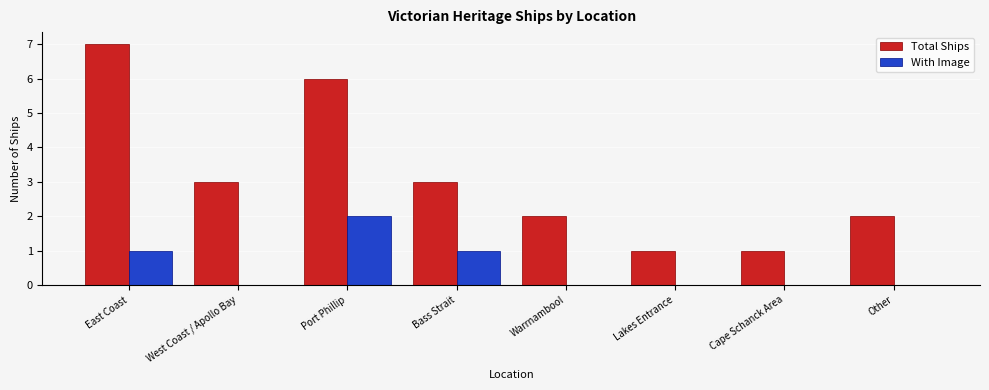

What is the sum of all With Image values?

4